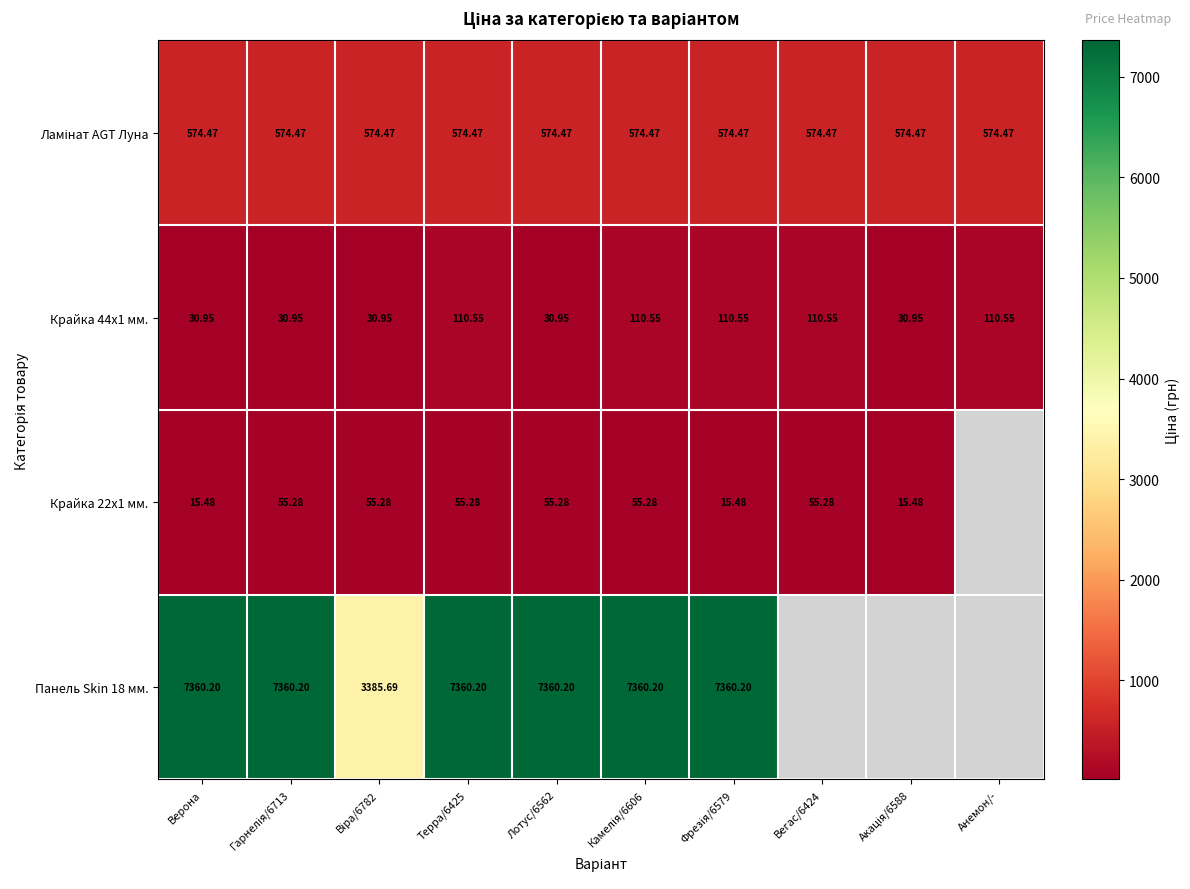

Between Гарнелія/6713 and Фрезія/6579, which is larger?

Гарнелія/6713